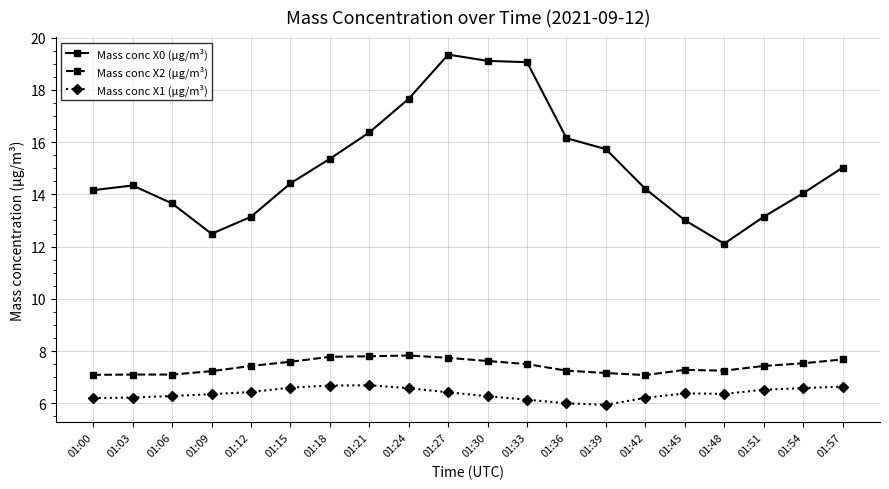

What is the total value across all series at 01:30?

33.0